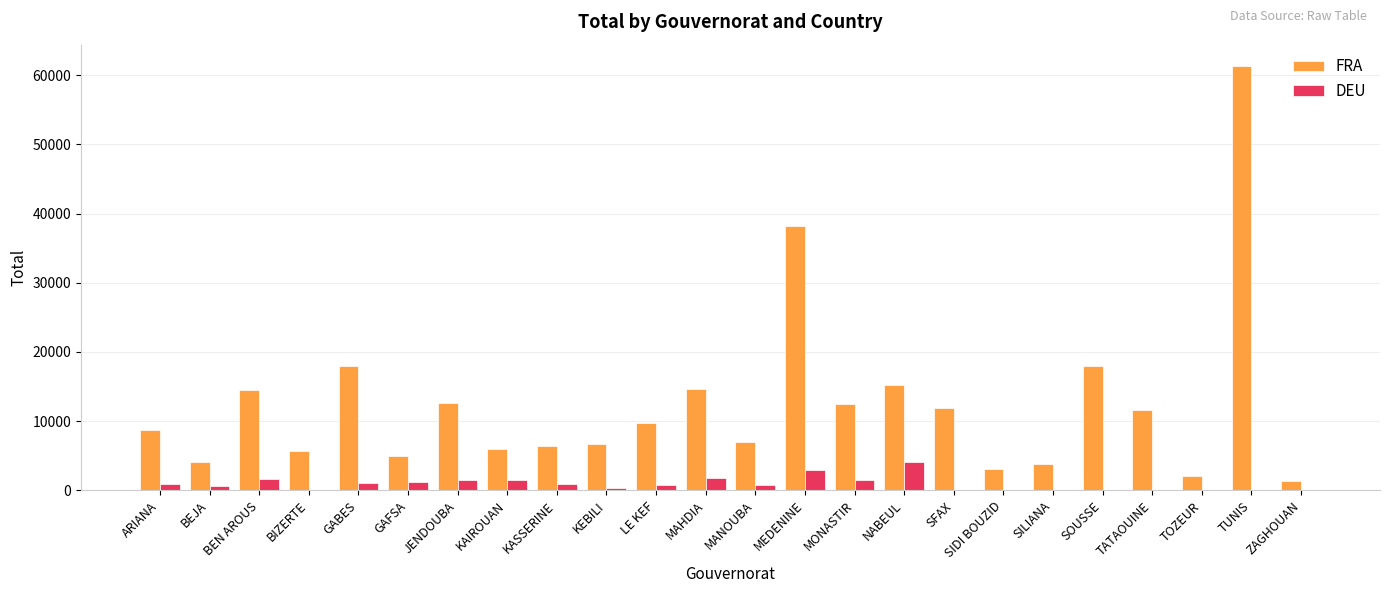

How many groups of bars are there?

24